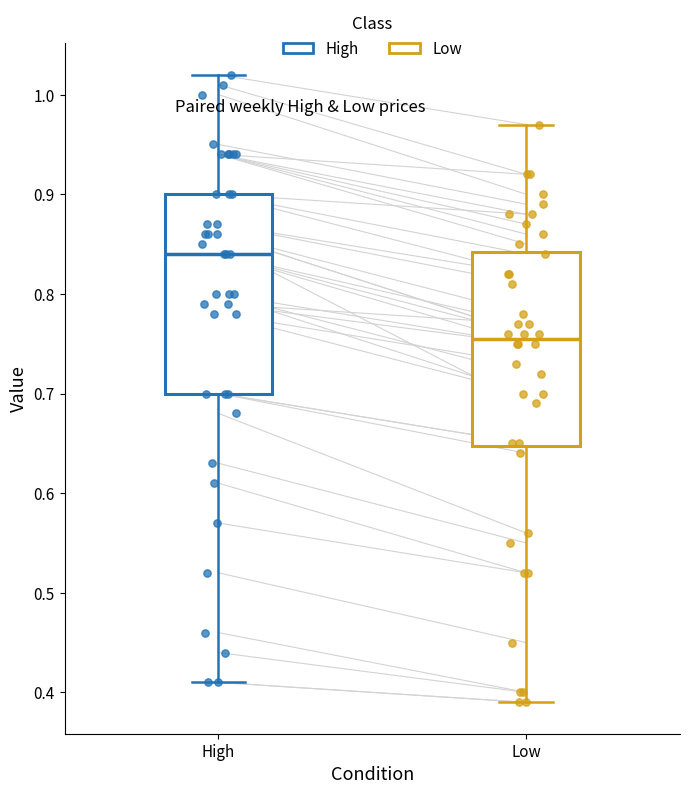

Which box's median line is the highest?

High